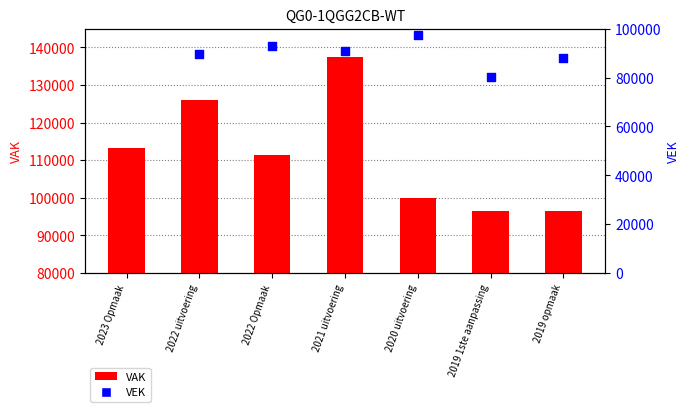

At how many categories does at least one series exceed 107888?

4